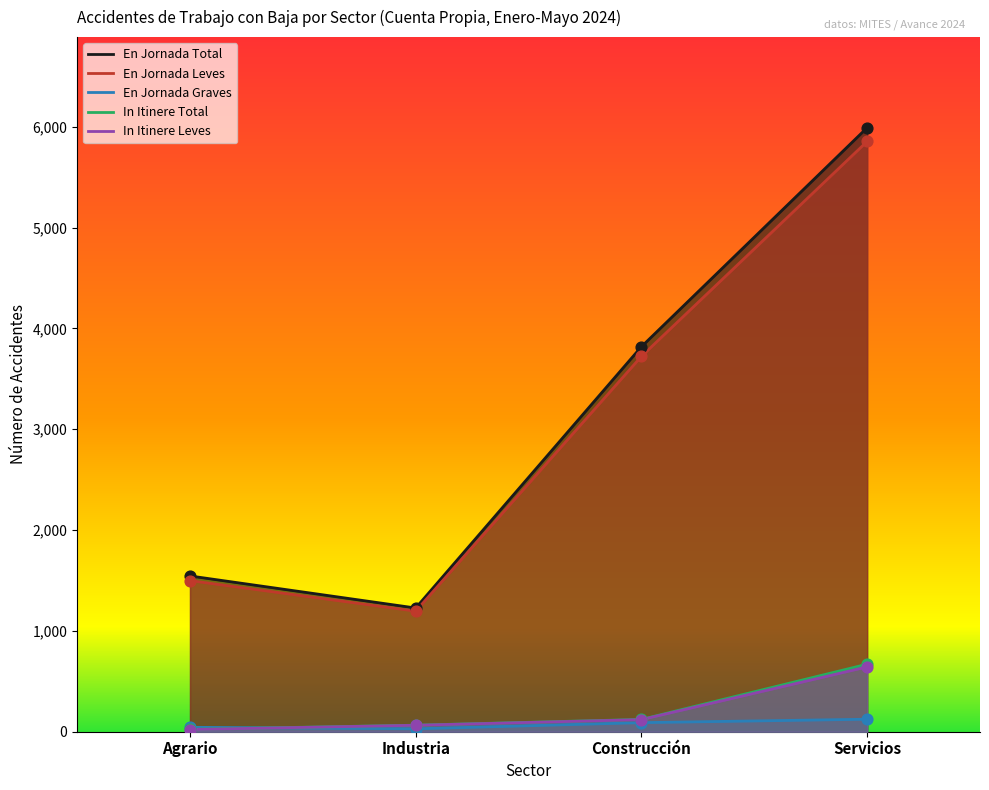

Which series reaches the maximum Y coordinate?

En Jornada Total